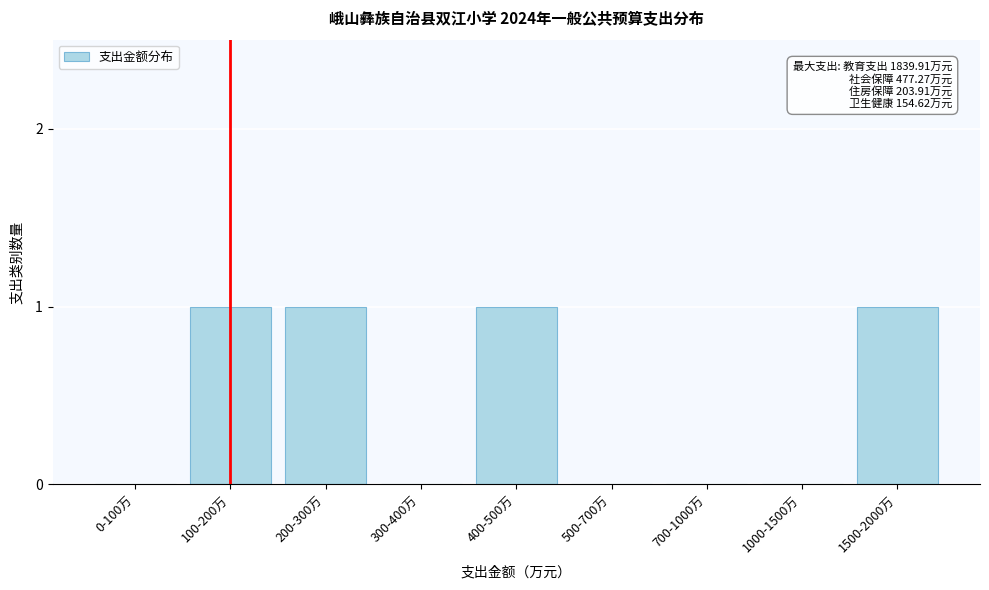

Reading right to left, what are all the values shown in this chart?

1500-2000万=1	1000-1500万=0	700-1000万=0	500-700万=0	400-500万=1	300-400万=0	200-300万=1	100-200万=1	0-100万=0